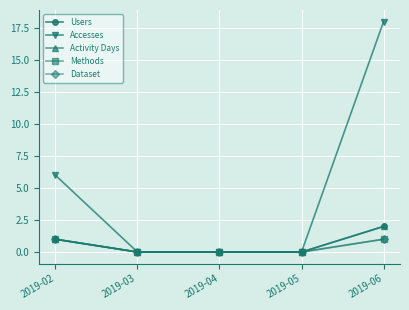

Read the Accesses value at 2019-02, to the nearest 5.

5